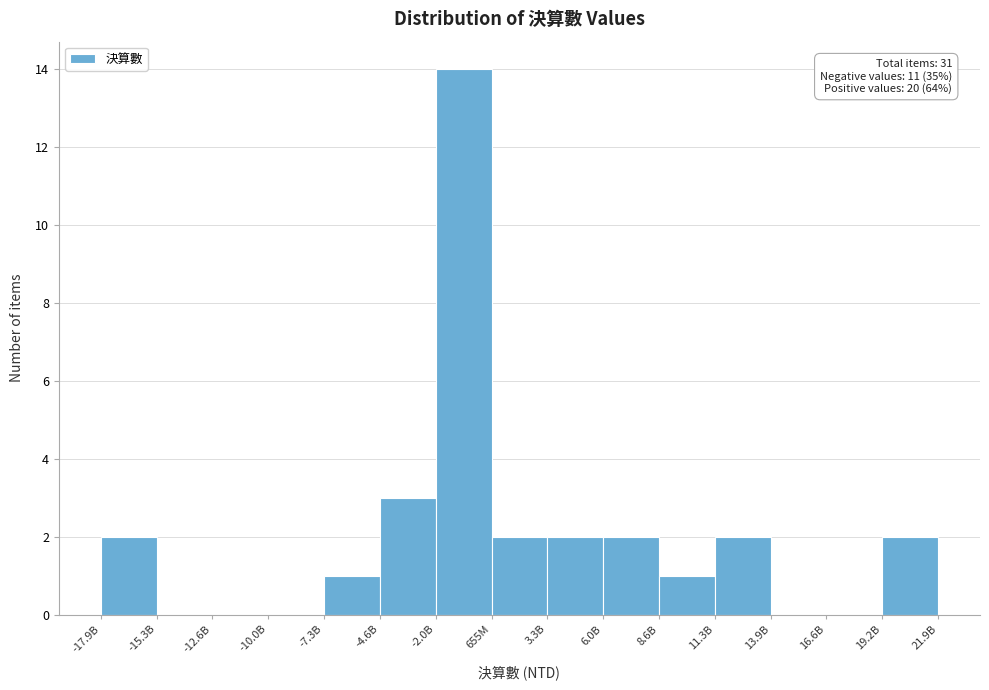

Reading left to right, what are all the values shown in this chart?

-17.9B=2	-15.3B=0	-12.6B=0	-10.0B=0	-7.3B=1	-4.6B=3	-2.0B=14	655M=2	3.3B=2	6.0B=2	8.6B=1	11.3B=2	13.9B=0	16.6B=0	19.2B=2